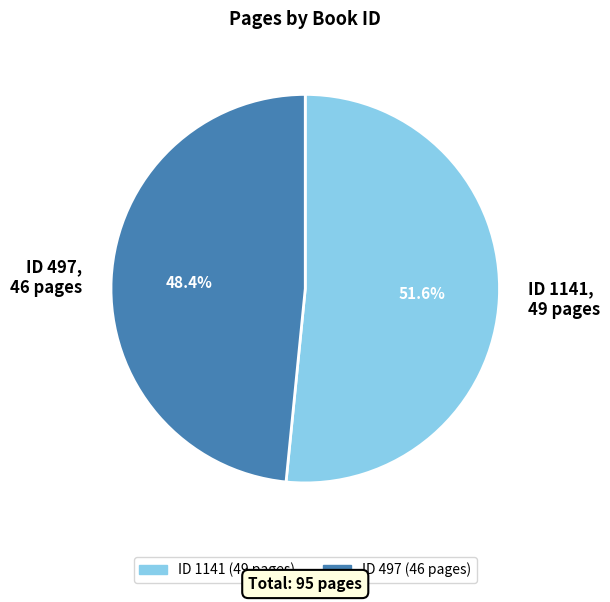

Approximately how many times larger is the value at ID 497, 46 pages compared to ID 1141, 49 pages?

0.9